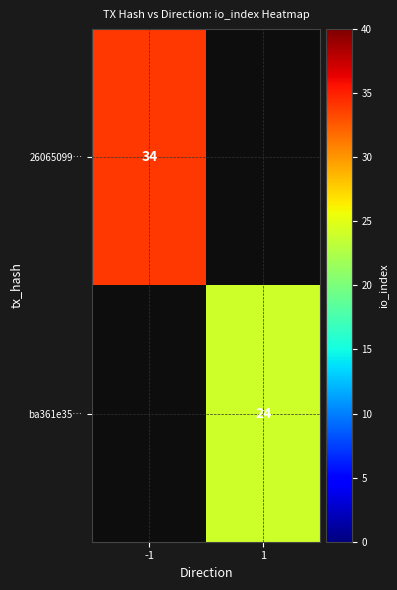

The value of 26065099… at -1 is 48. True or false?

False